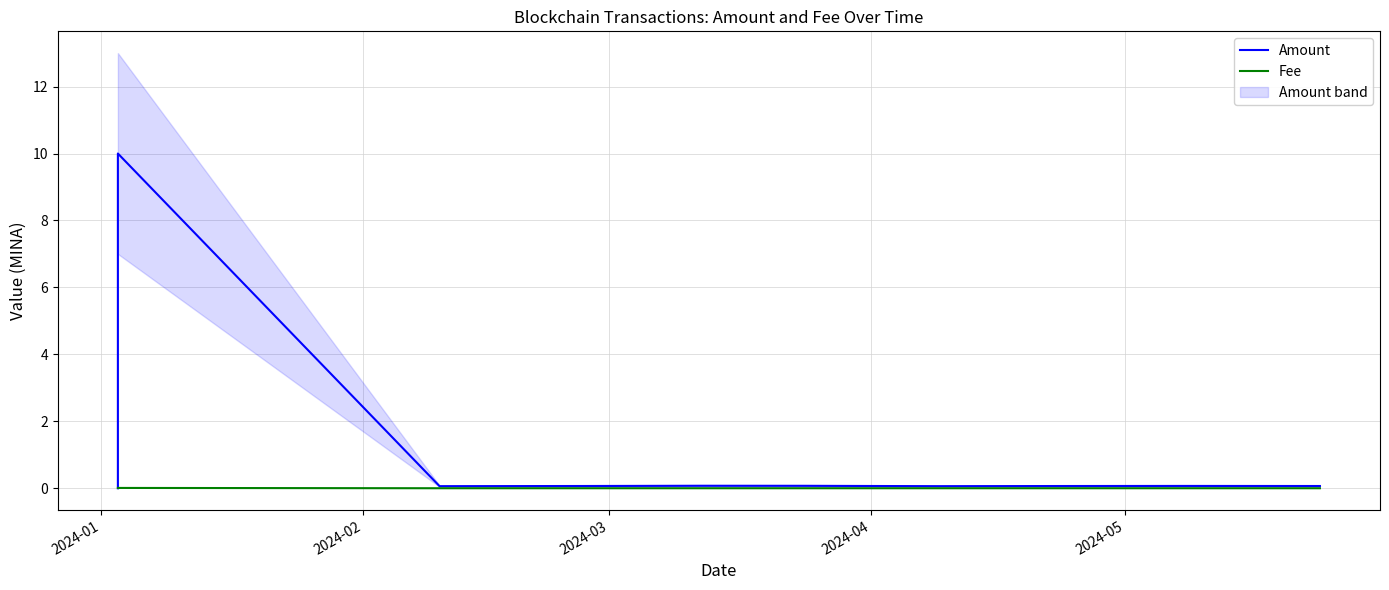

Does the chart display data point markers on the line(s)?

No